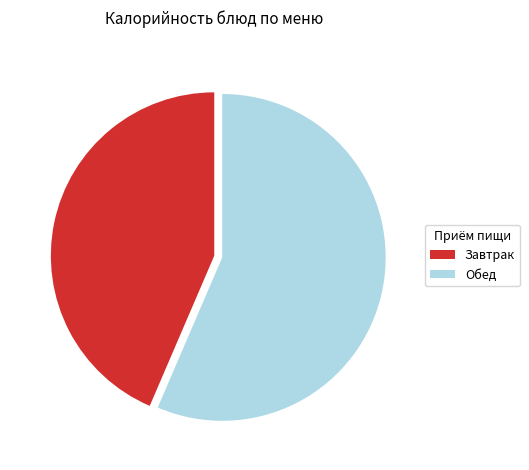

How many slices are in this pie chart?

2